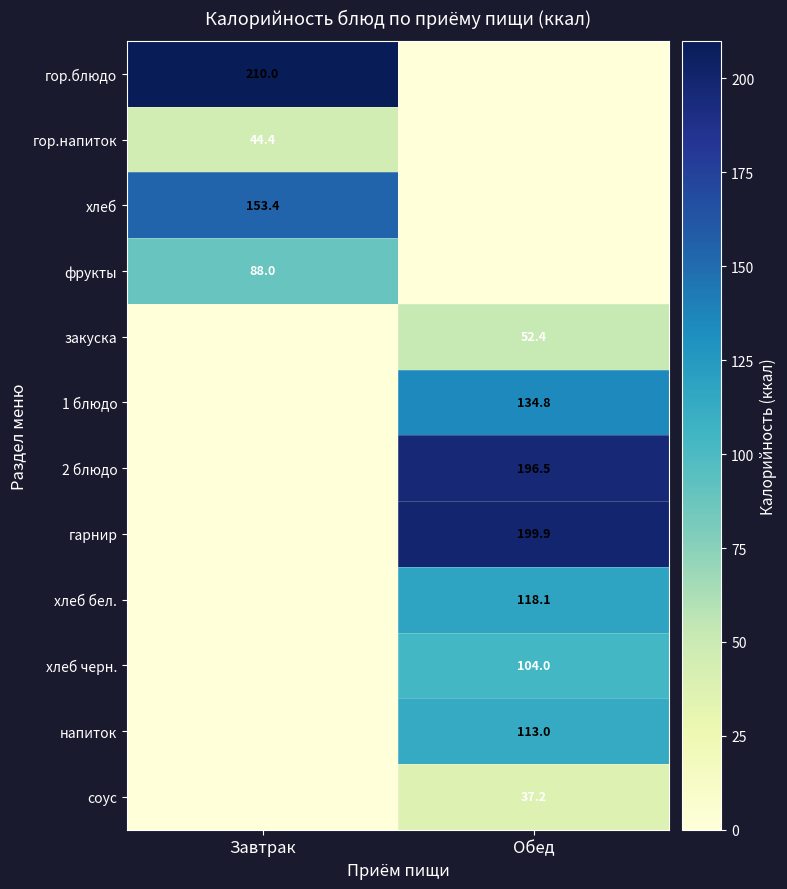

The value of гарнир at Обед is 131.8. True or false?

False